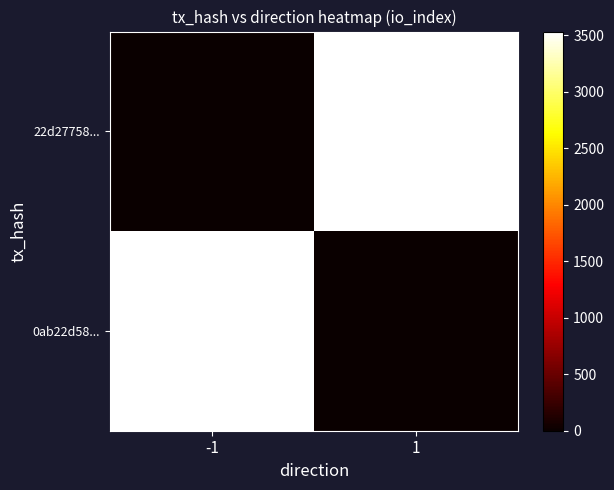

Reading left to right, transcribe all the data shown in this chart.

22d27758...: -1=0	1=3531
0ab22d58...: -1=3531	1=0